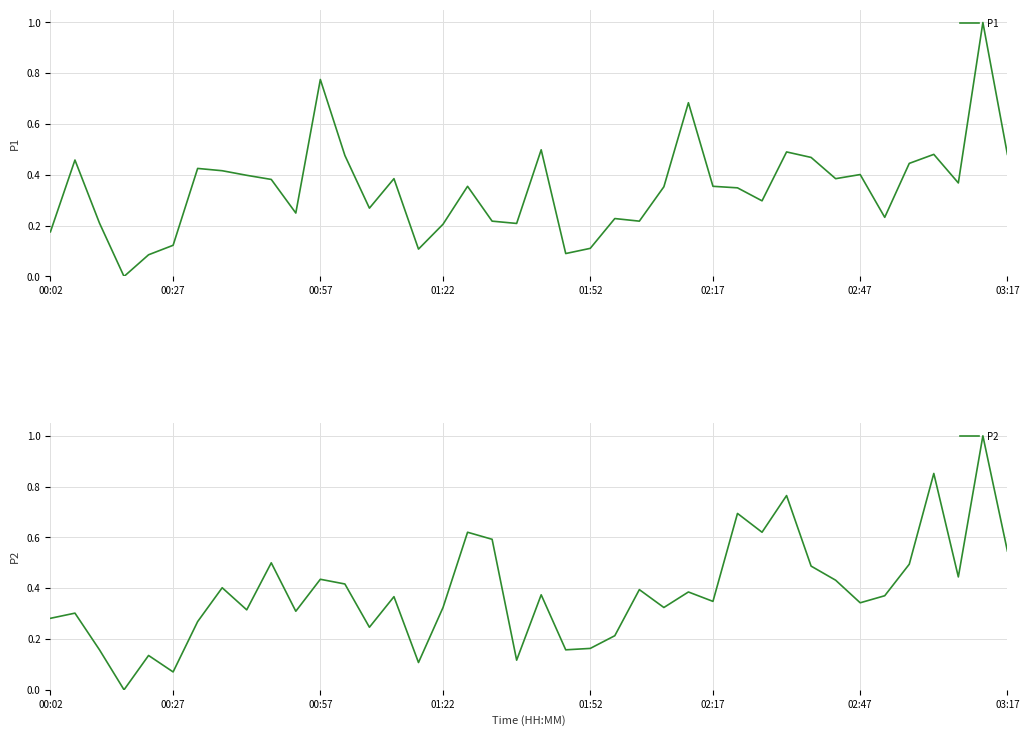

Which series has the largest total across all categories?

P2